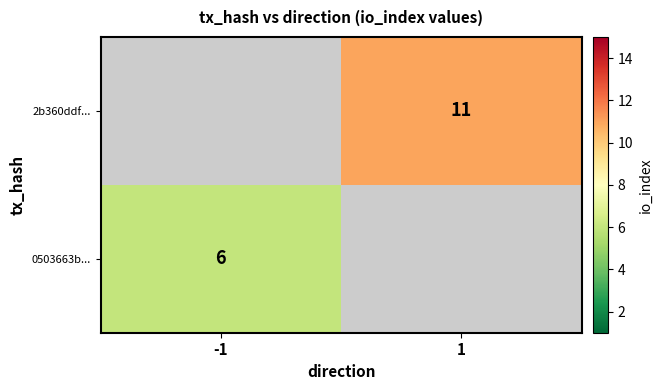

Is it true that 0503663b... equals 6 at -1?

True